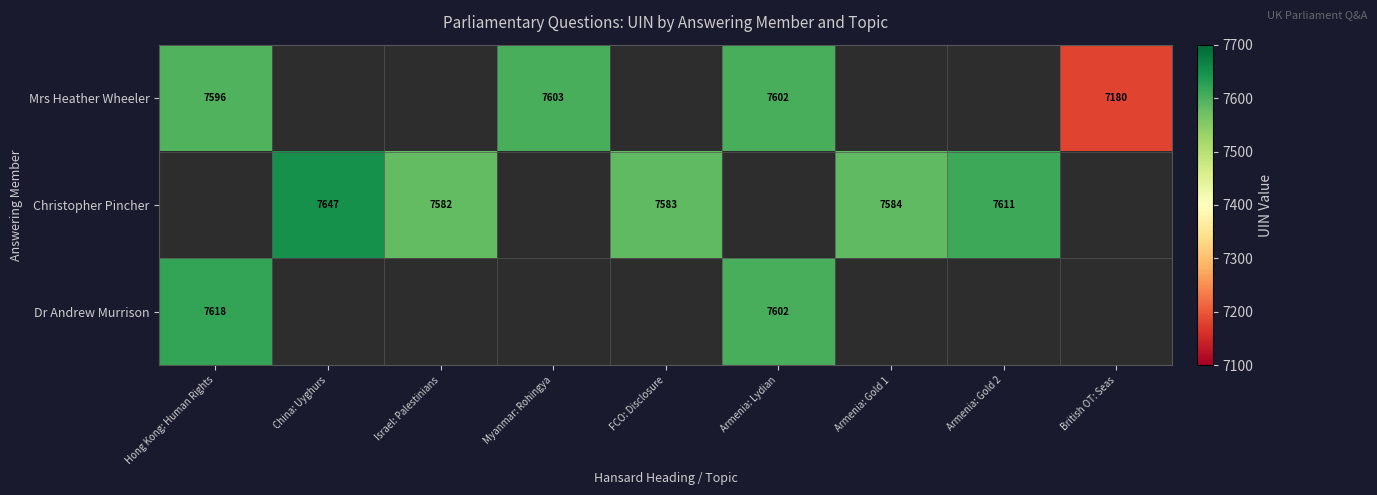

Which has a higher value, Armenia: Gold 1 or Armenia: Lydian?

Armenia: Lydian